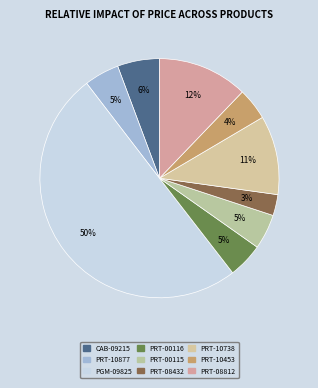

The CAB-09215 slice represents 6% of the pie. True or false?

True